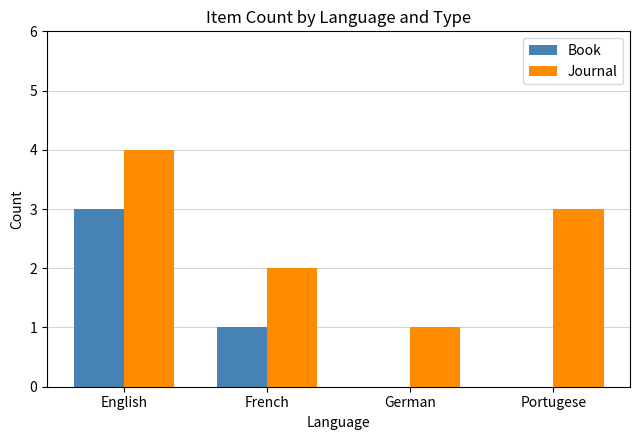

Reading left to right, extract all data points from this chart.

Book: 3	1	0	0
Journal: 4	2	1	3